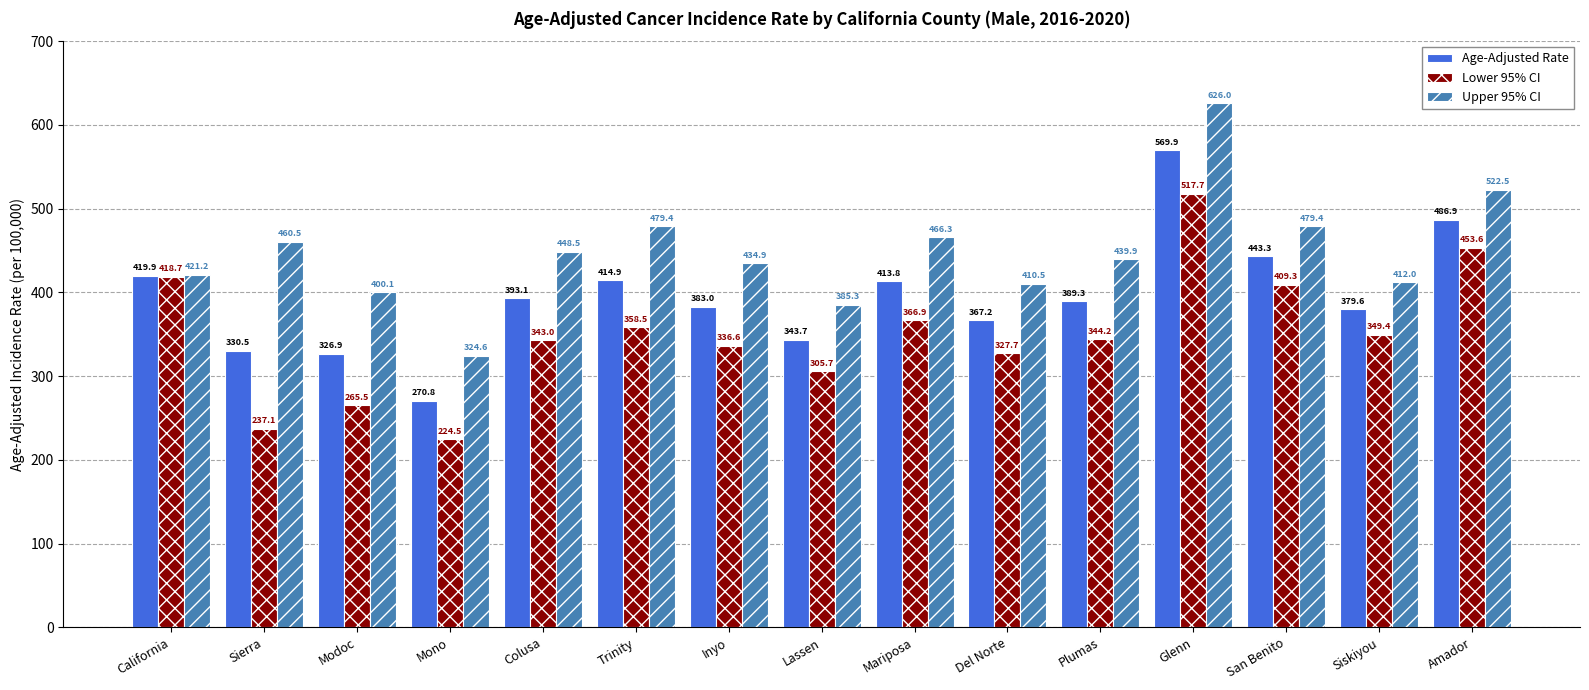

At which label does Upper 95% CI first exceed 439?

Sierra